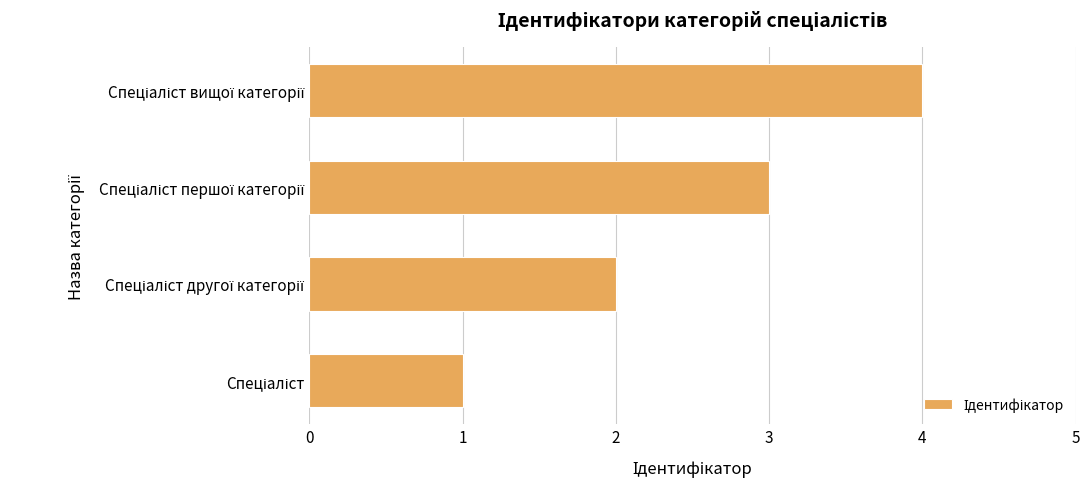

What is the difference between the maximum and minimum values?

3